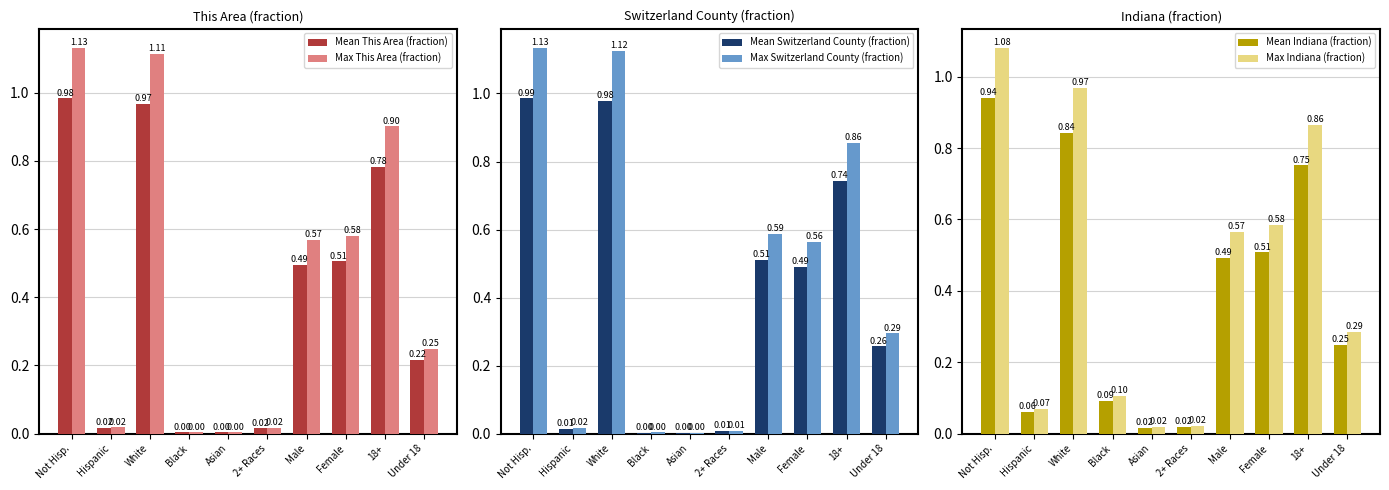

What is the difference between the Mean Indiana (fraction) values at Asian and Male?

0.5